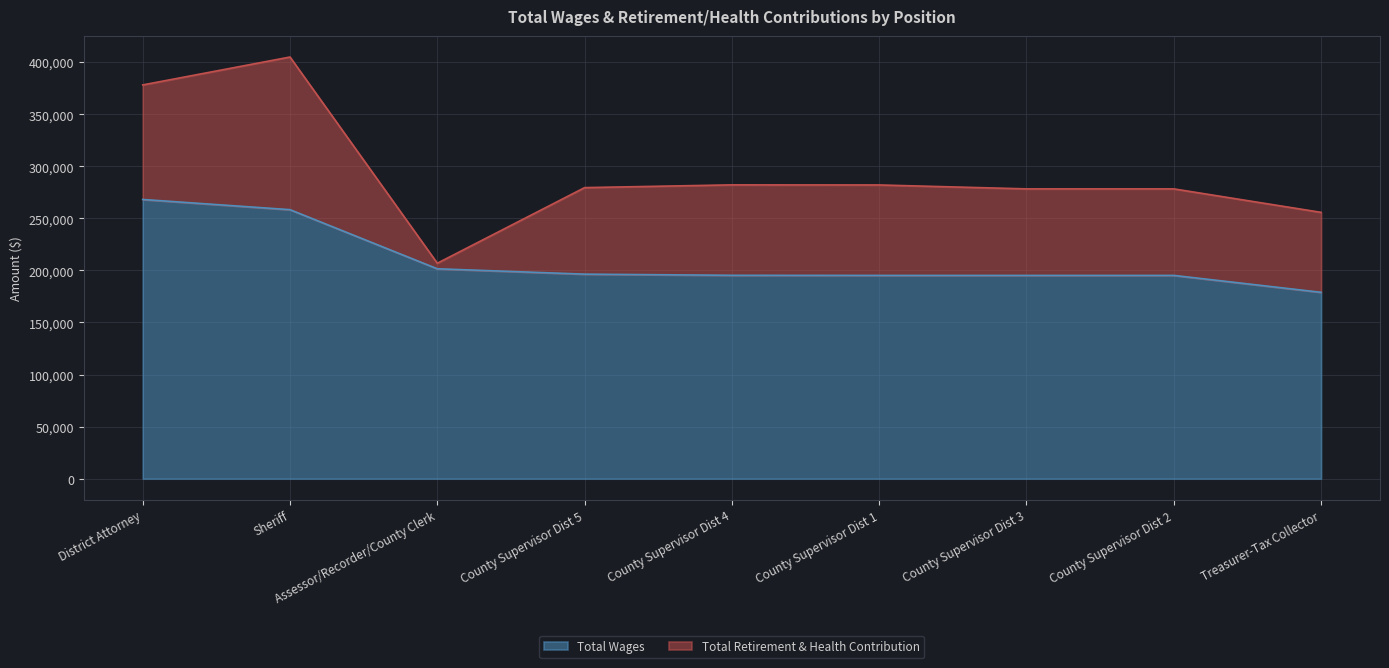

The value of Total Wages at Treasurer-Tax Collector is 178967. True or false?

True